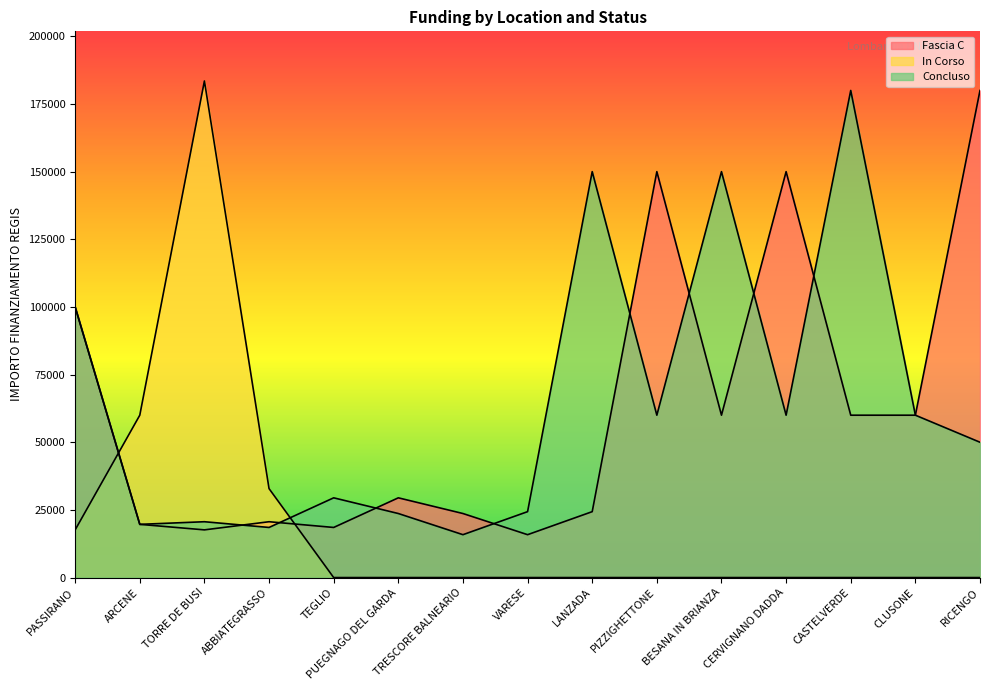

What is the difference between the maximum and minimum values in the In Corso series?

183501.0